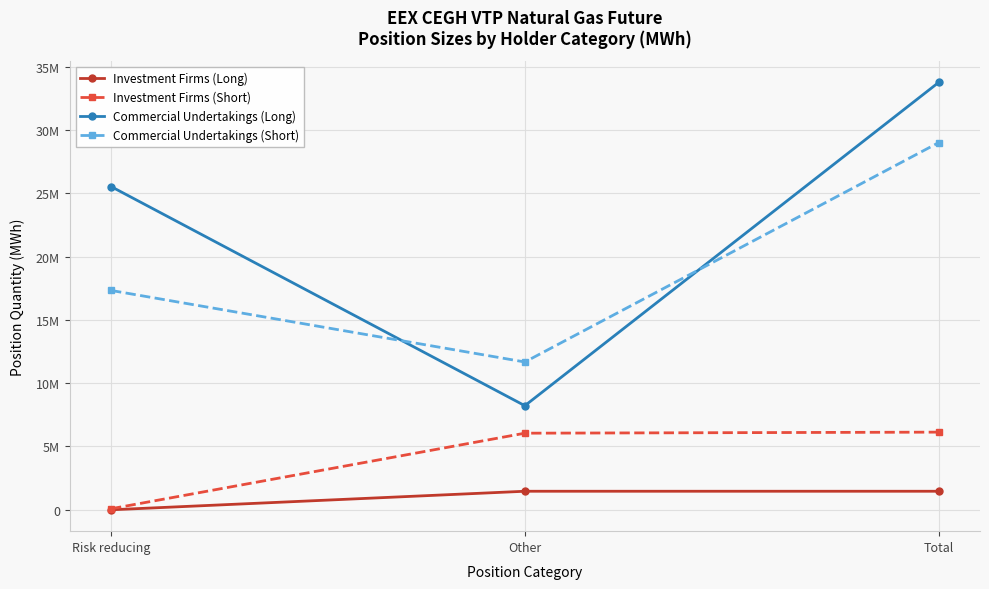

At which label does Commercial Undertakings (Short) first exceed 17323118?

Total